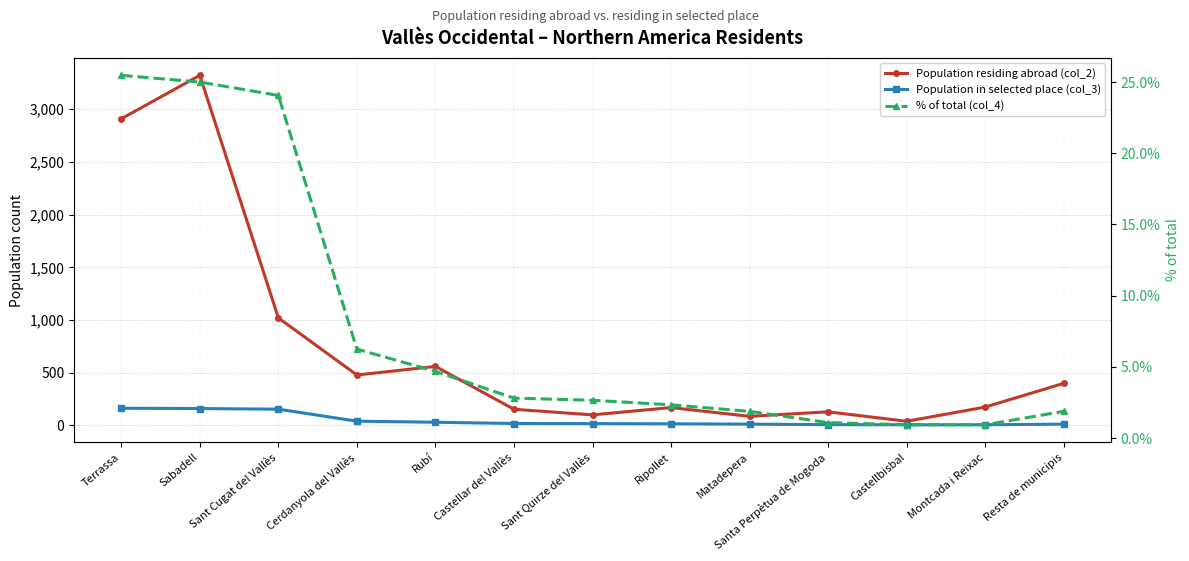

What are all the series names shown in the legend?

Population residing abroad (col_2), Population in selected place (col_3), % of total (col_4)